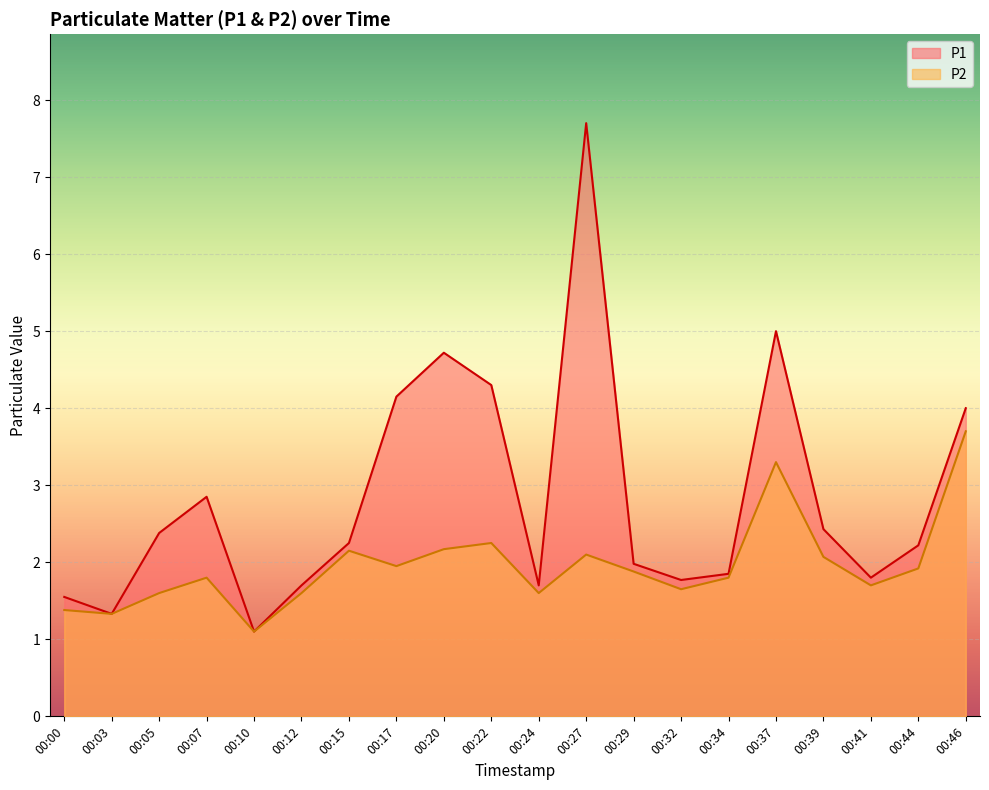

Reading left to right, extract all data points from this chart.

P1: 1.6	1.3	2.4	2.9	1.1	1.7	2.2	4.2	4.7	4.3	1.7	7.7	2.0	1.8	1.9	5.0	2.4	1.8	2.2	4.0
P2: 1.4	1.3	1.6	1.8	1.1	1.6	2.1	1.9	2.2	2.2	1.6	2.1	1.9	1.6	1.8	3.3	2.1	1.7	1.9	3.7